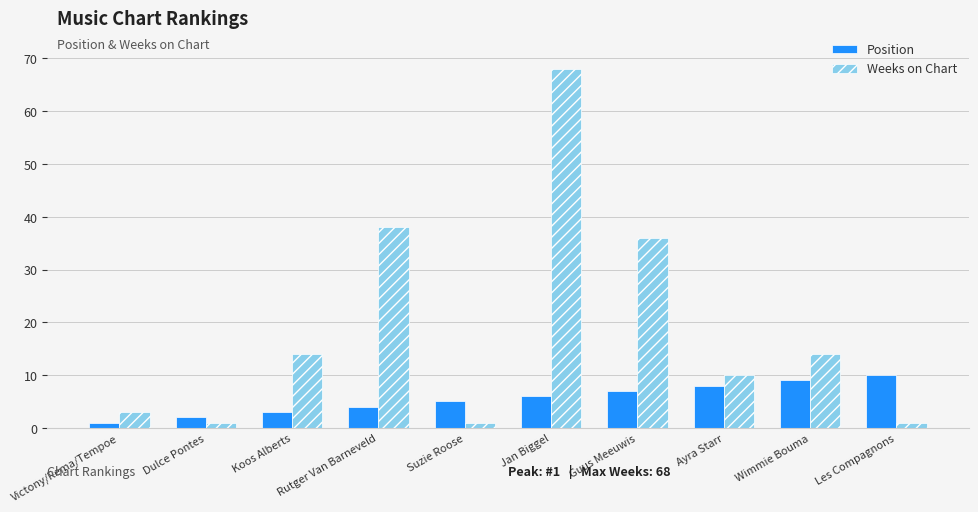

Reading right to left, extract all data points from this chart.

Position: 10	9	8	7	6	5	4	3	2	1
Weeks on Chart: 1	14	10	36	68	1	38	14	1	3